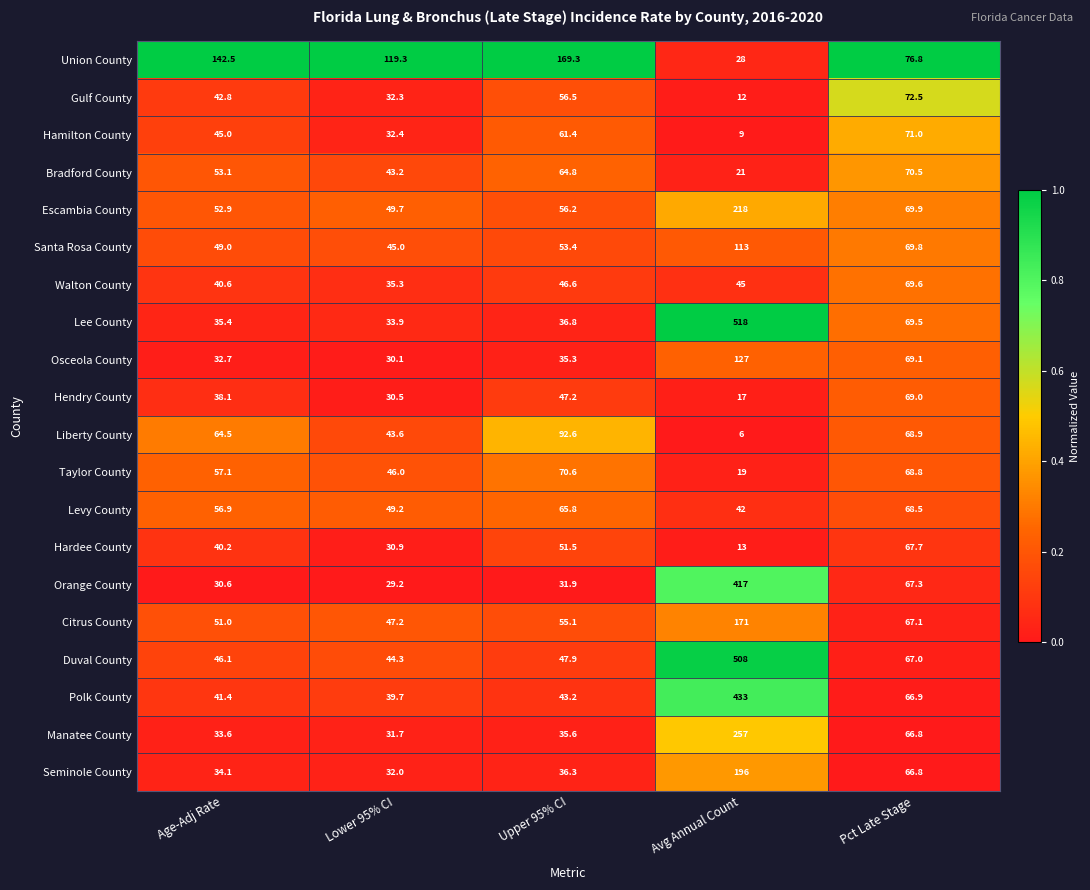

Which series has the largest range (max minus min)?

Lee County